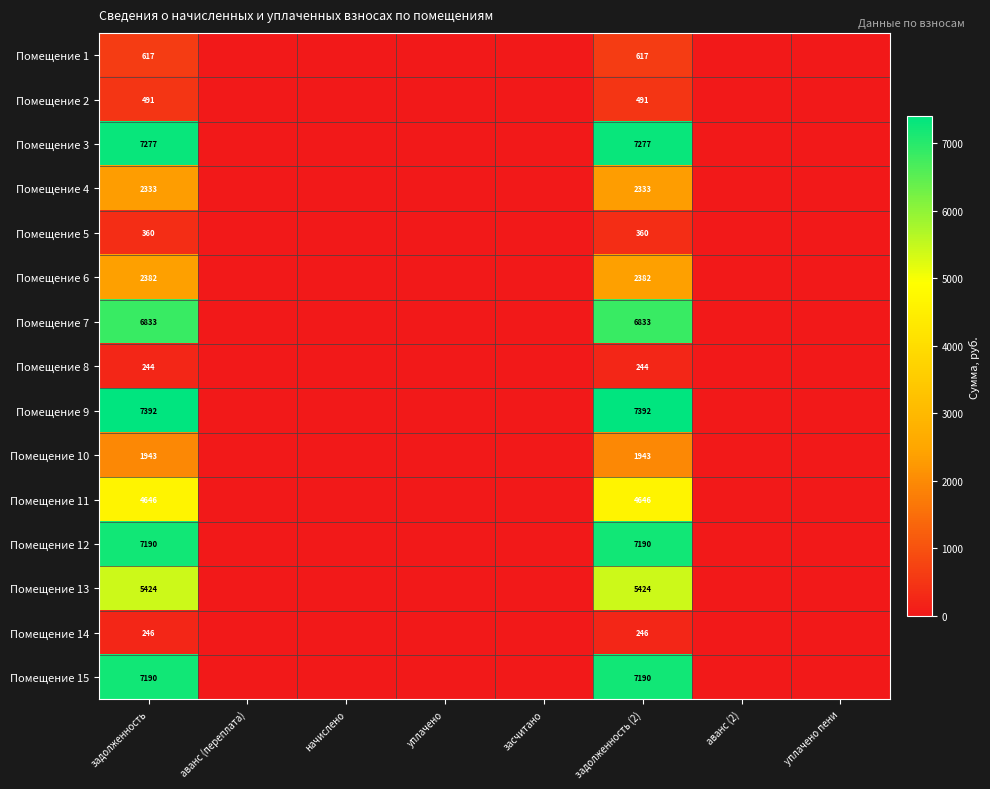

Is it true that Помещение 1 equals 1108 at задолженность (2)?

False